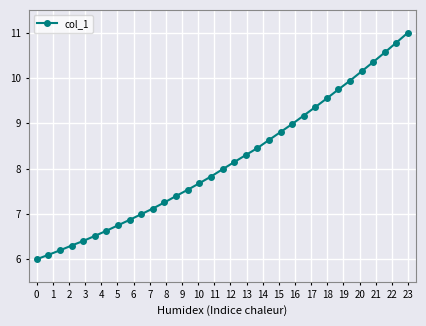

Reading right to left, extract all data points from this chart.

11.0	10.8	10.6	10.4	10.1	9.9	9.7	9.5	9.4	9.2	9.0	8.8	8.6	8.5	8.3	8.1	8.0	7.8	7.7	7.5	7.4	7.3	7.1	7.0	6.9	6.7	6.6	6.5	6.4	6.3	6.2	6.1	6.0